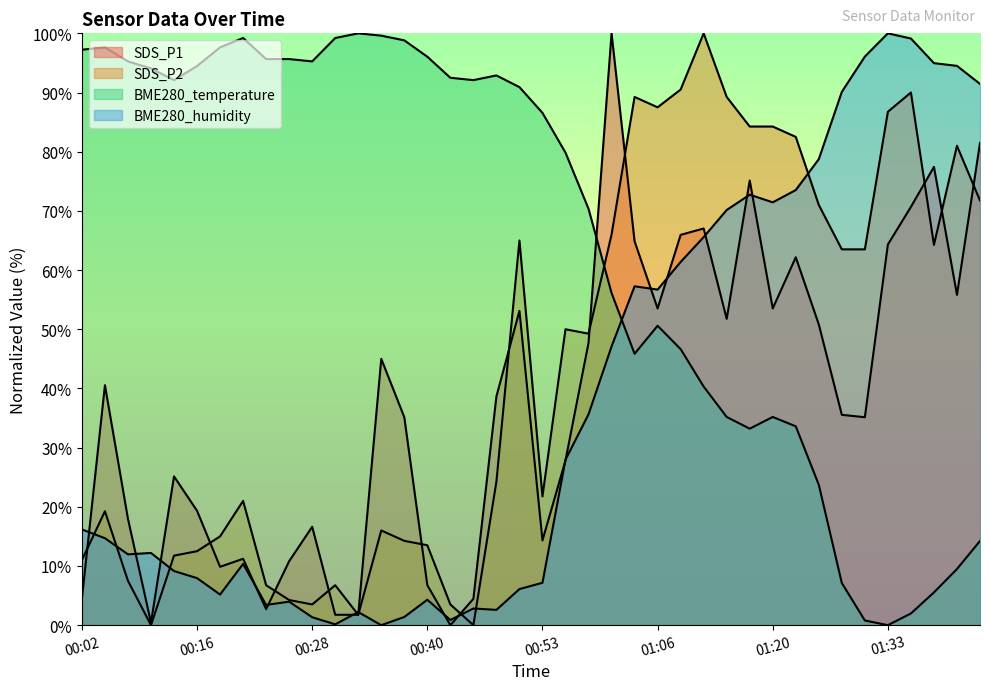

How many values in the SDS_P2 series are below 49?

20